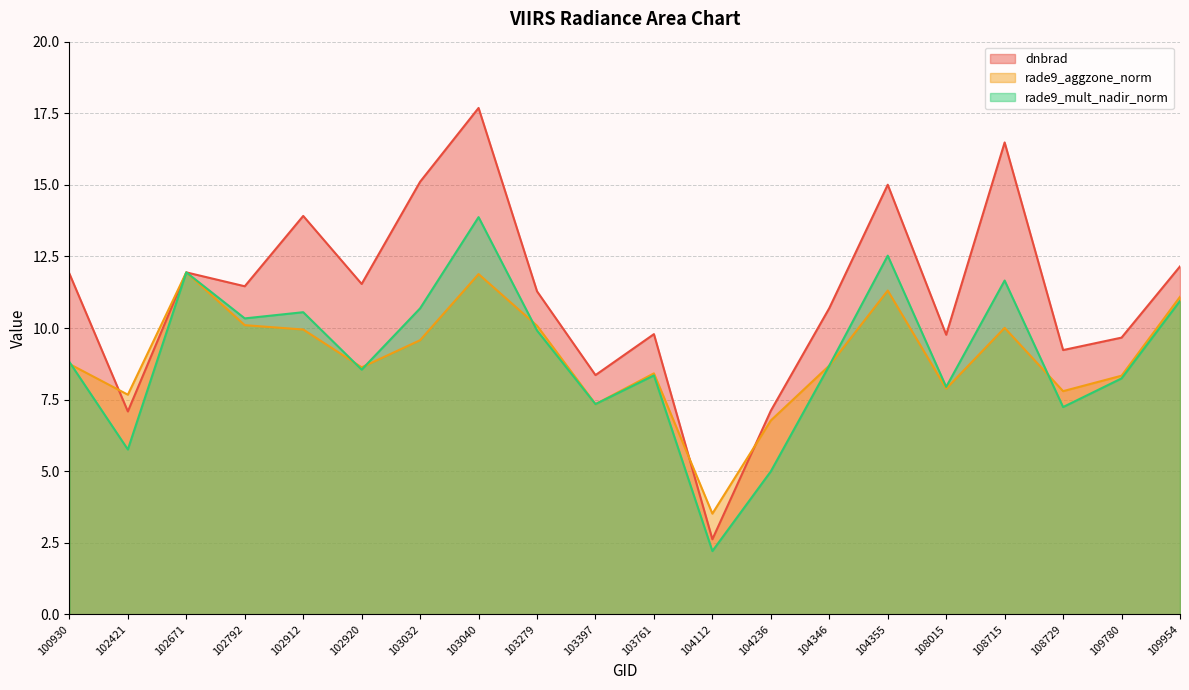

What is the maximum value shown in the chart?

17.7